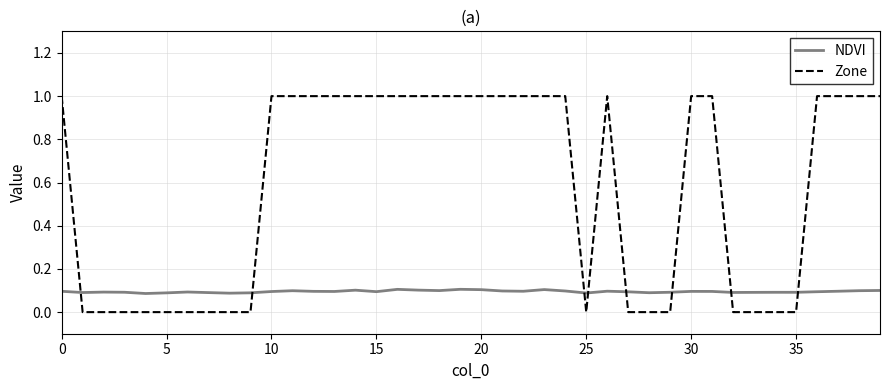

List the series in order of their peak value, lowest first.

NDVI, Zone